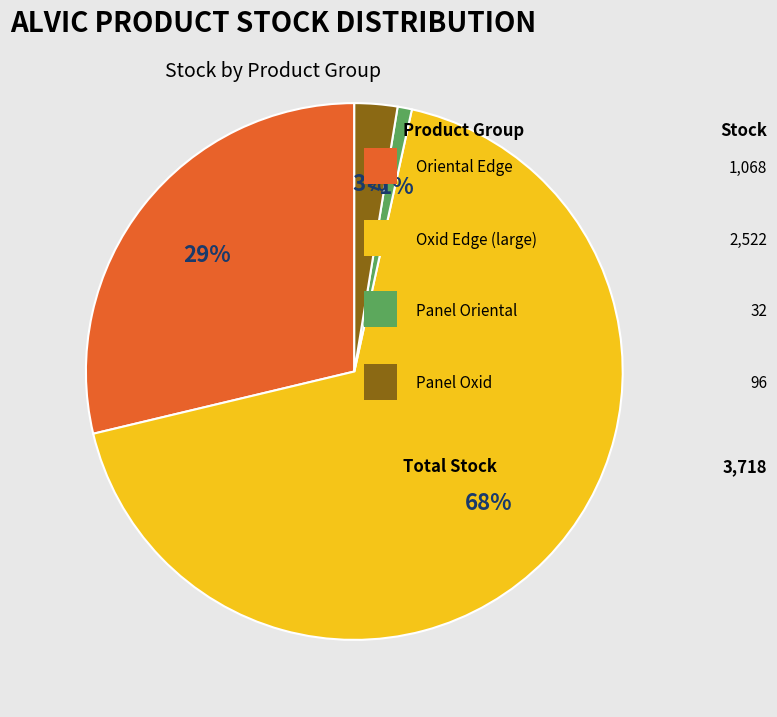

To the nearest percent, what is the average slice percentage?

25%